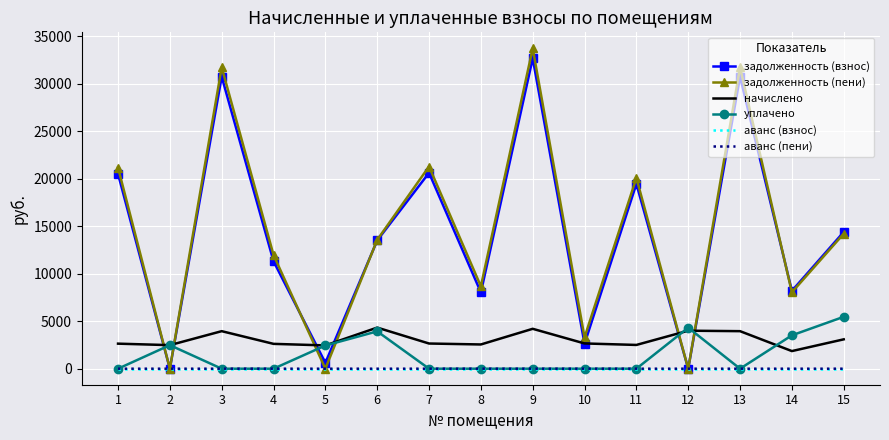

True or false: аванс (взнос) and начислено intersect in this chart.

False